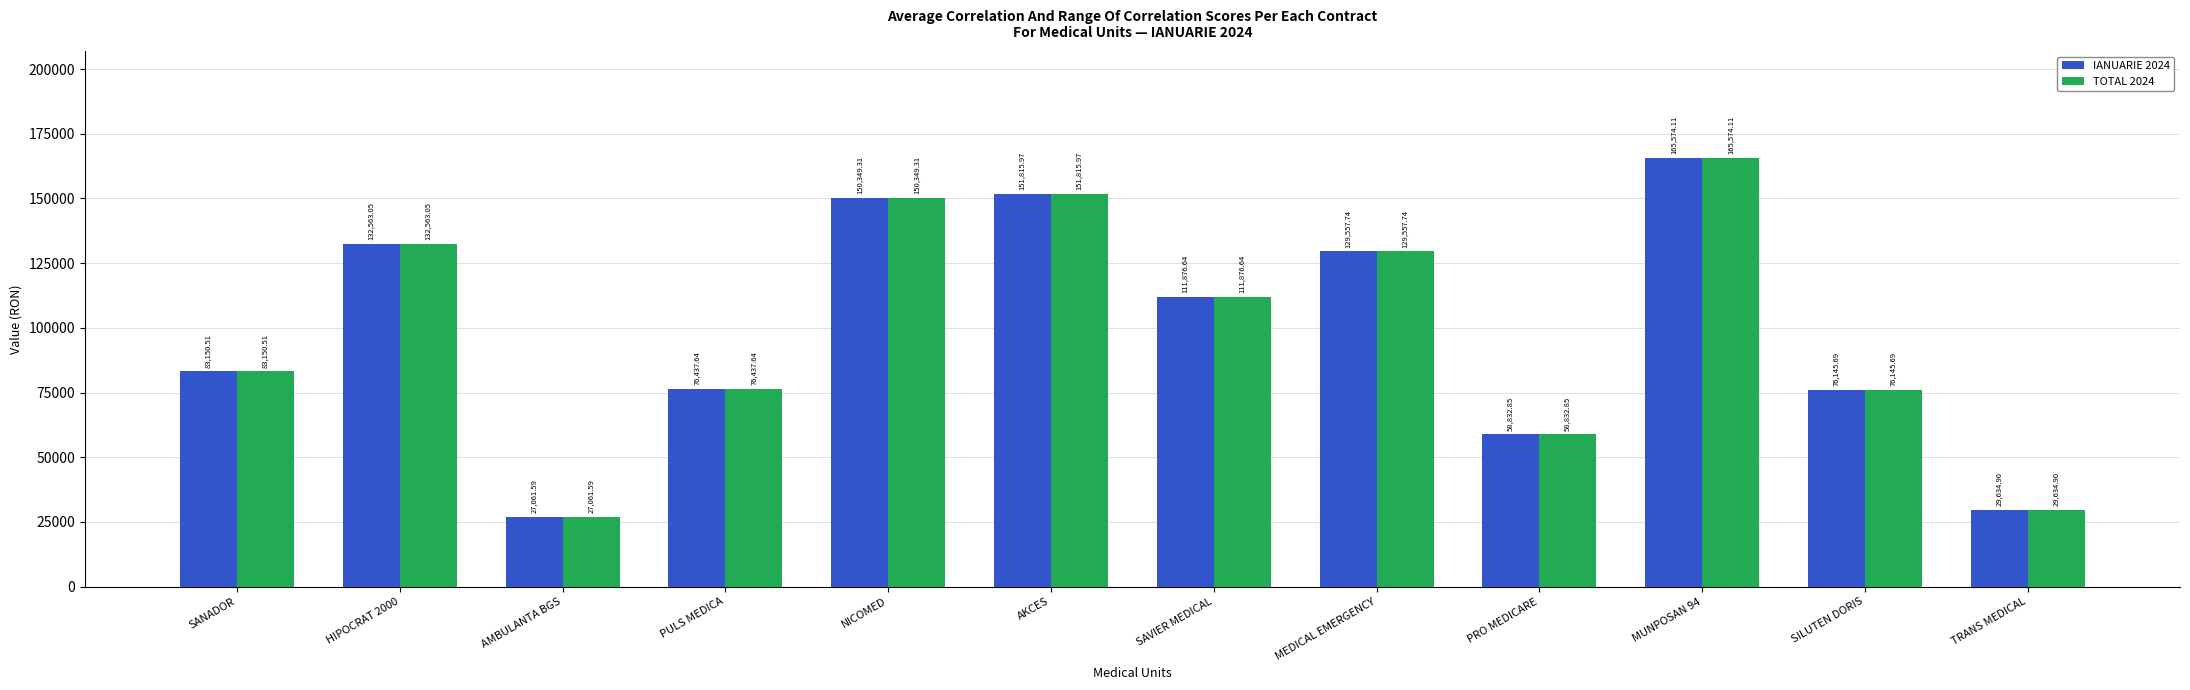

What is the value of the IANUARIE 2024 bar at the 12th from the left?

29634.9